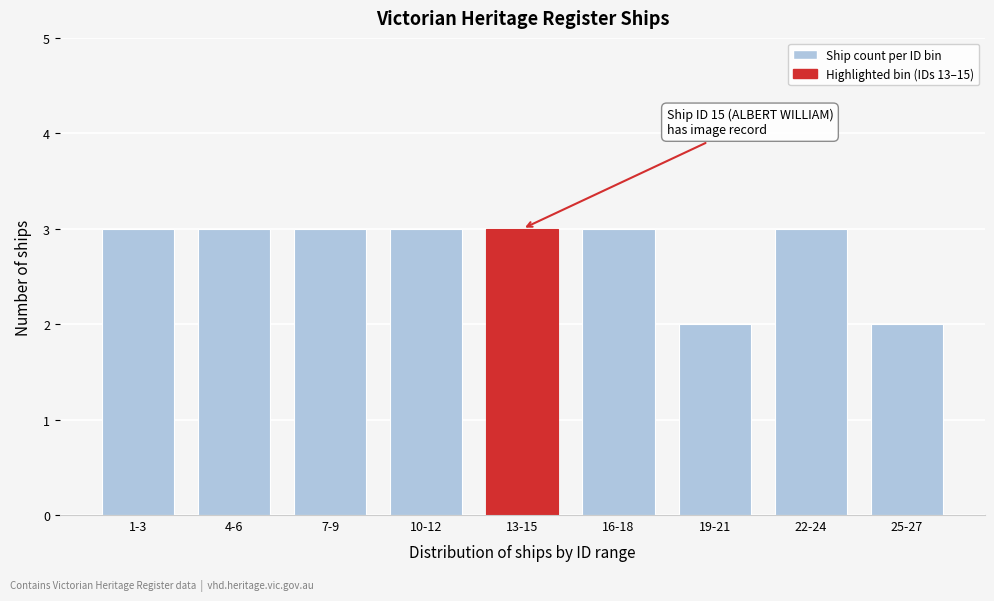

Reading left to right, what are all the values shown in this chart?

3	3	3	3	3	3	2	3	2